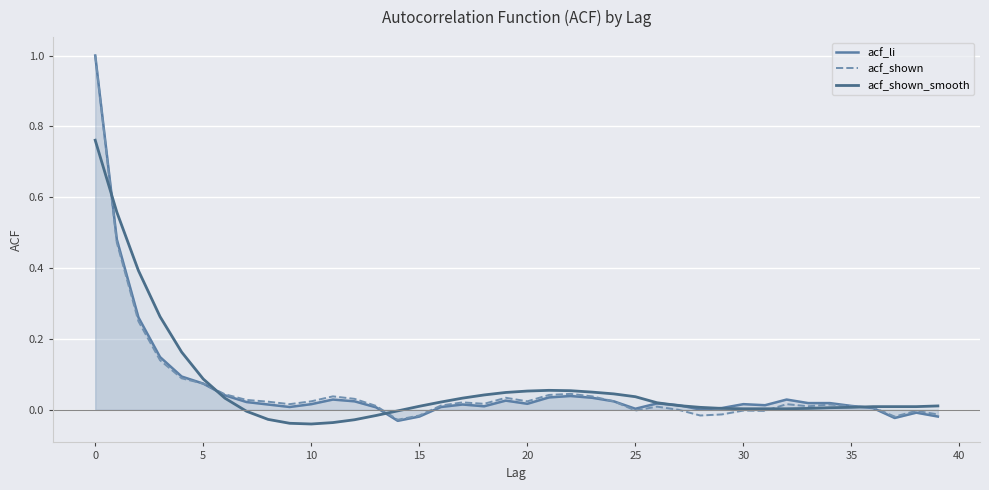

At 28, list the series in order from largest to smallest.

acf_shown_smooth, acf_li, acf_shown